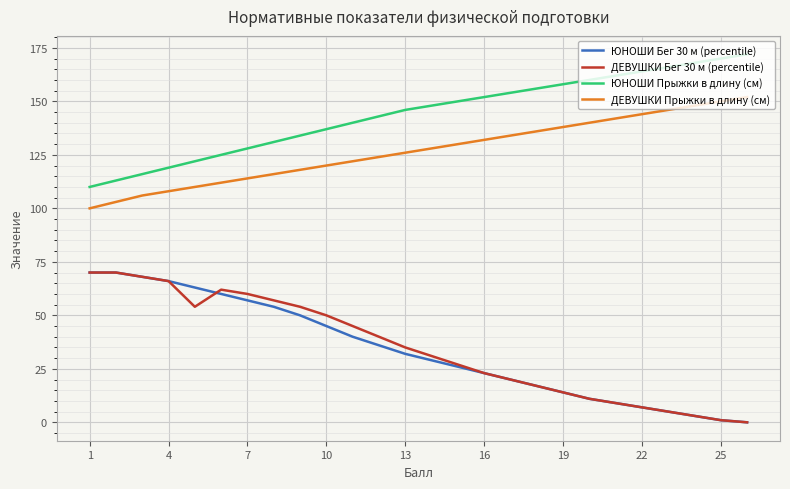

At how many categories does at least one series exceed 28?

26